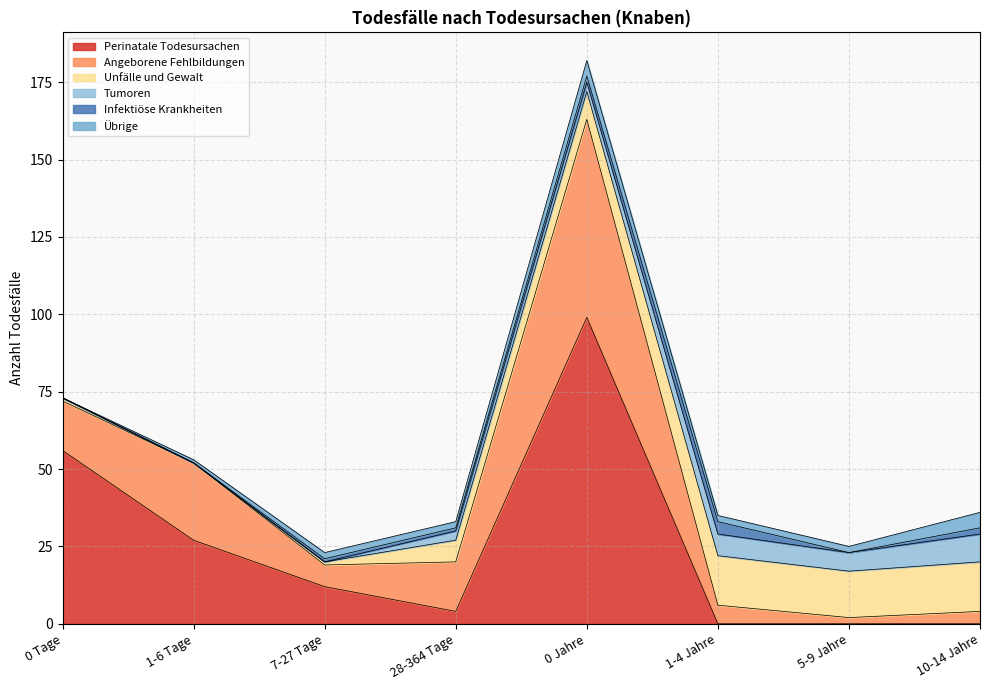

After their last crossing, which series has the higher values: Übrige or Unfälle und Gewalt?

Unfälle und Gewalt